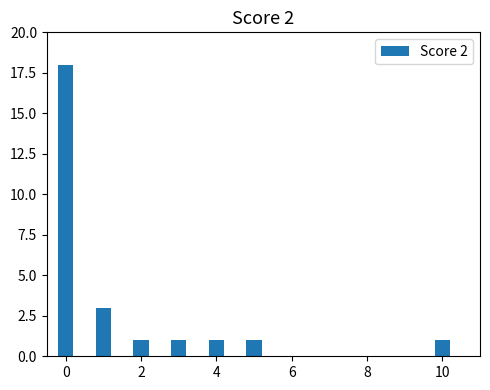

What is the maximum value shown in the chart?

18